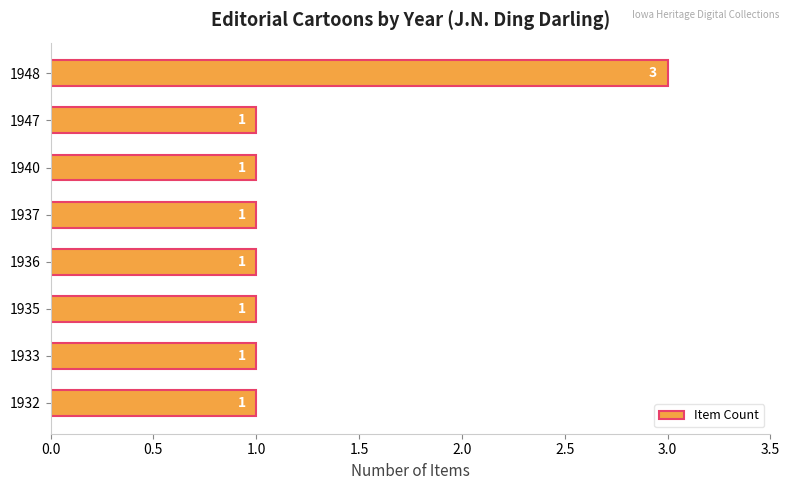

Reading top to bottom, transcribe all the data shown in this chart.

3	1	1	1	1	1	1	1